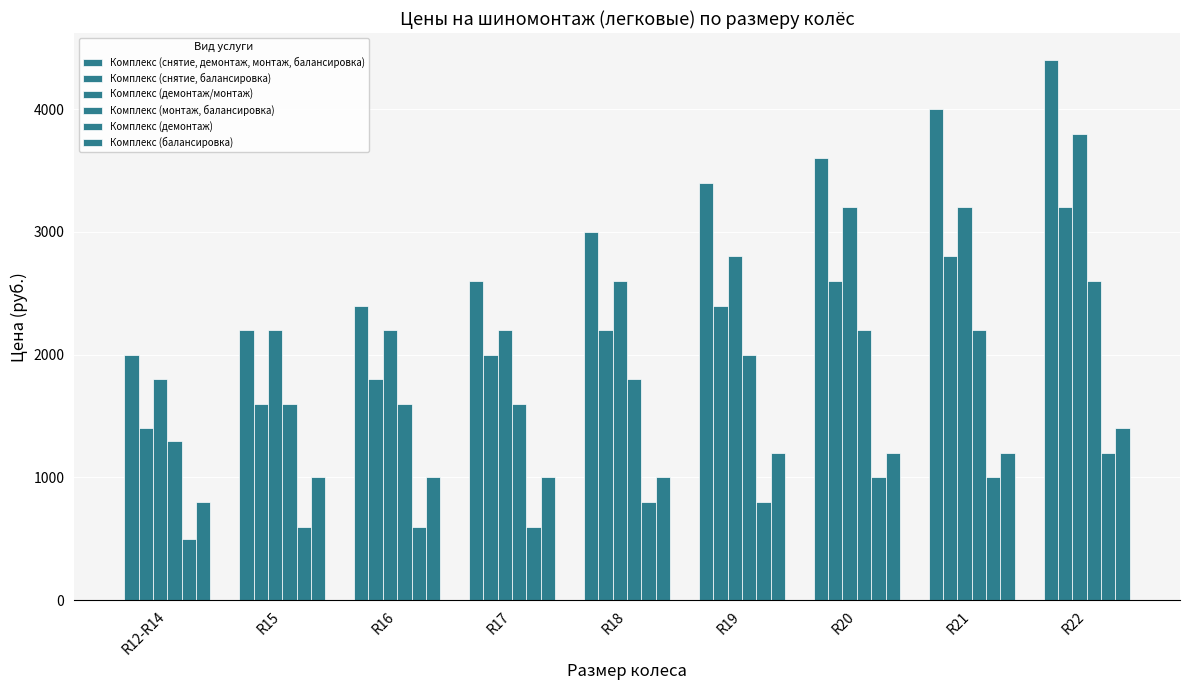

Which series has the largest total across all categories?

Комплекс (снятие, демонтаж, монтаж, балансировка)